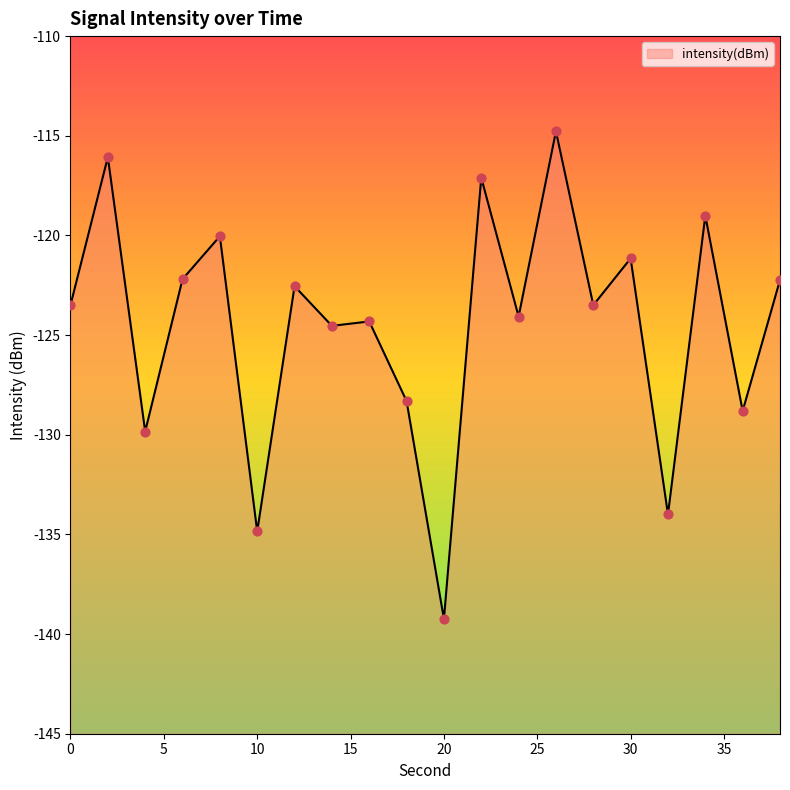

Between 22 and 34, which is larger?

22